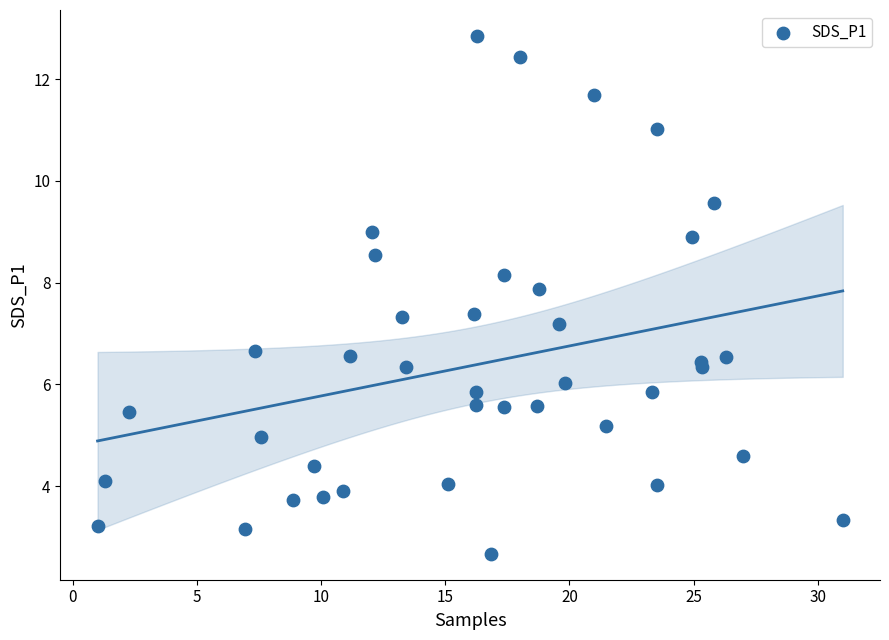

What Y value in the scatter plot is closest to 7?

7.2